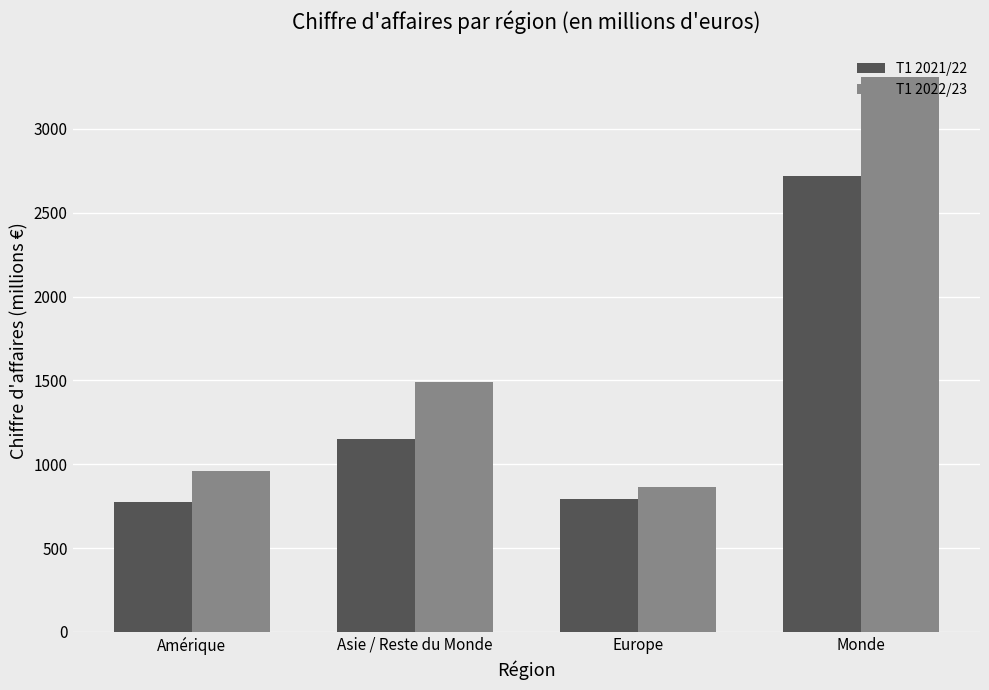

Rank the series by their maximum value, from highest to lowest.

T1 2022/23, T1 2021/22